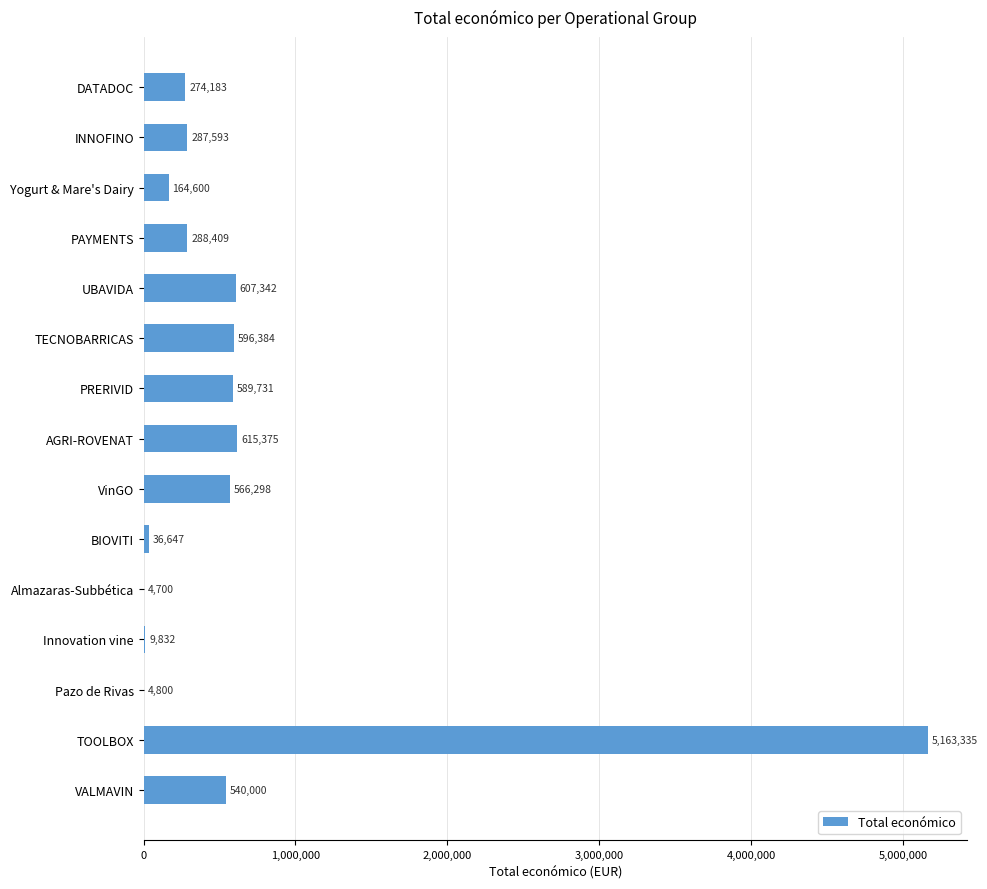

What is the sum of all values?

9749229